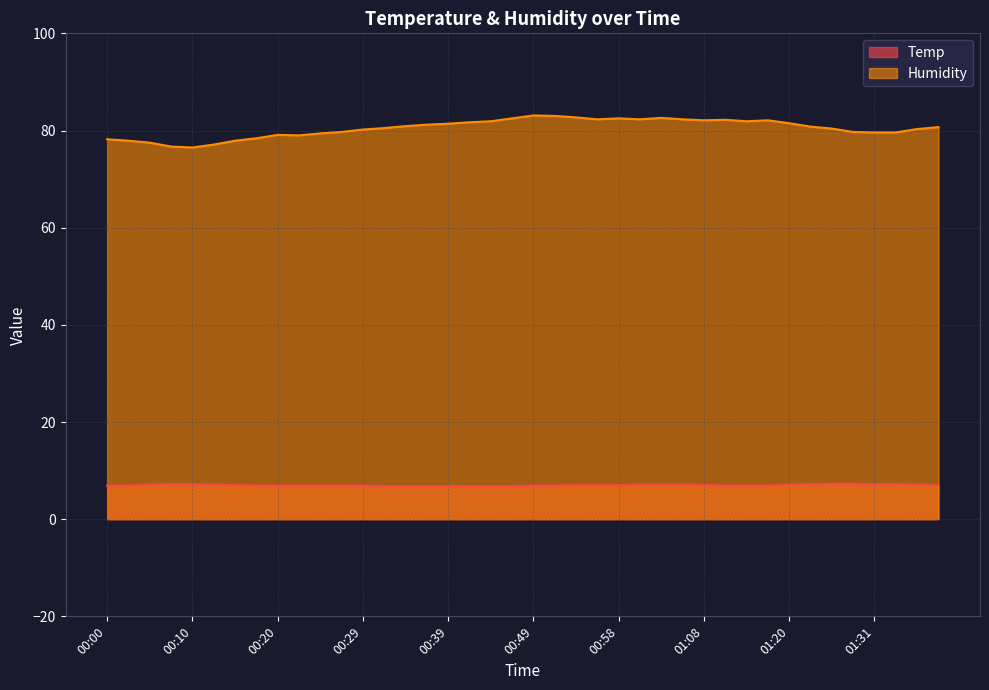

At how many categories does at least one series exceed 7?

40